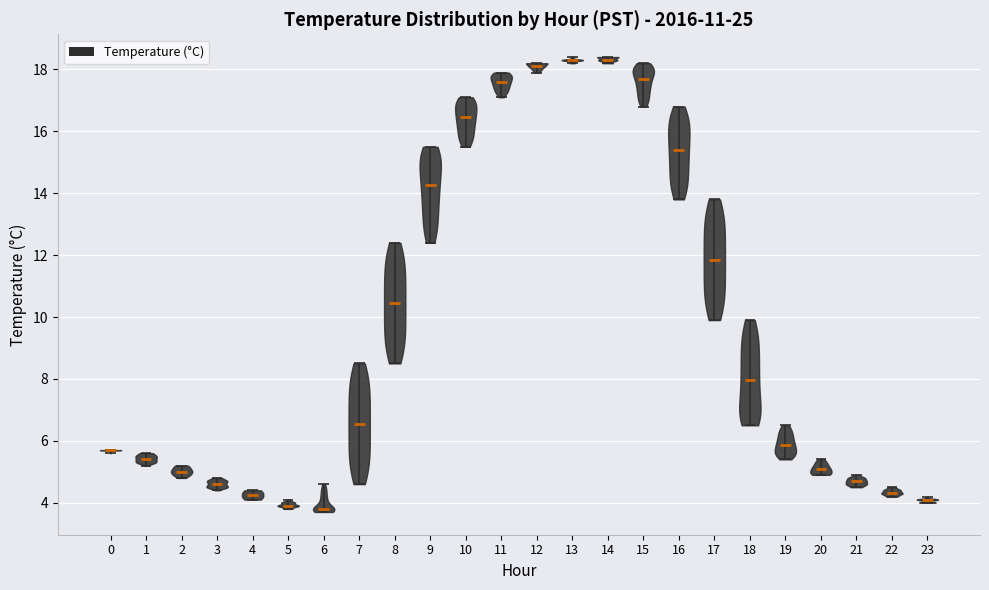

Reading left to right, read every violin against the y-axis: where its median line is, and the lowest and highest points it reaches. The values are not printed on the chart, so give them approximately, as read against the axis.

0: median line 5.8, lowest point 5.6, highest point 5.8
1: median line 5.4, lowest point 5.2, highest point 5.6
2: median line 5.0, lowest point 4.8, highest point 5.2
3: median line 4.6, lowest point 4.4, highest point 4.8
4: median line 4.2, lowest point 4.2, highest point 4.4
5: median line 4.0, lowest point 3.8, highest point 4.2
6: median line 3.8, lowest point 3.8, highest point 4.6
7: median line 6.6, lowest point 4.6, highest point 8.6
8: median line 10.4, lowest point 8.6, highest point 12.4
9: median line 14.2, lowest point 12.4, highest point 15.6
10: median line 16.4, lowest point 15.6, highest point 17.2
11: median line 17.6, lowest point 17.2, highest point 18.0
12: median line 18.2, lowest point 18.0, highest point 18.2
13: median line 18.4, lowest point 18.2, highest point 18.4
14: median line 18.4, lowest point 18.2, highest point 18.4
15: median line 17.8, lowest point 16.8, highest point 18.2
16: median line 15.4, lowest point 13.8, highest point 16.8
17: median line 11.8, lowest point 10.0, highest point 13.8
18: median line 8.0, lowest point 6.6, highest point 10.0
19: median line 5.8, lowest point 5.4, highest point 6.6
20: median line 5.2, lowest point 5.0, highest point 5.4
21: median line 4.8, lowest point 4.6, highest point 5.0
22: median line 4.4, lowest point 4.2, highest point 4.6
23: median line 4.2, lowest point 4.0, highest point 4.2